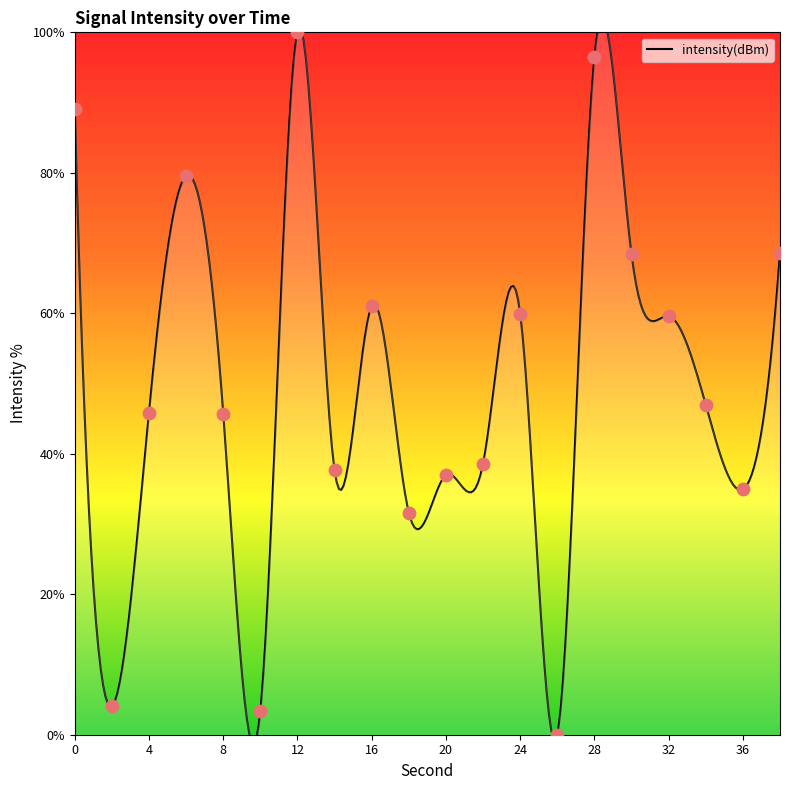

Between 32 and 4, which is larger?

32